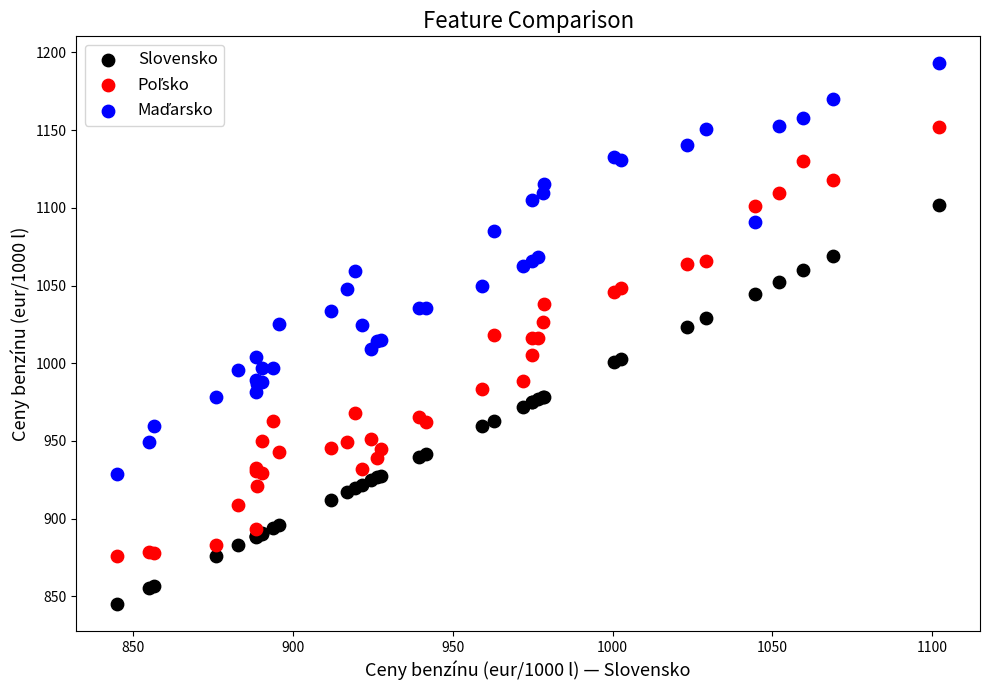

Which series reaches the minimum Y coordinate?

Slovensko